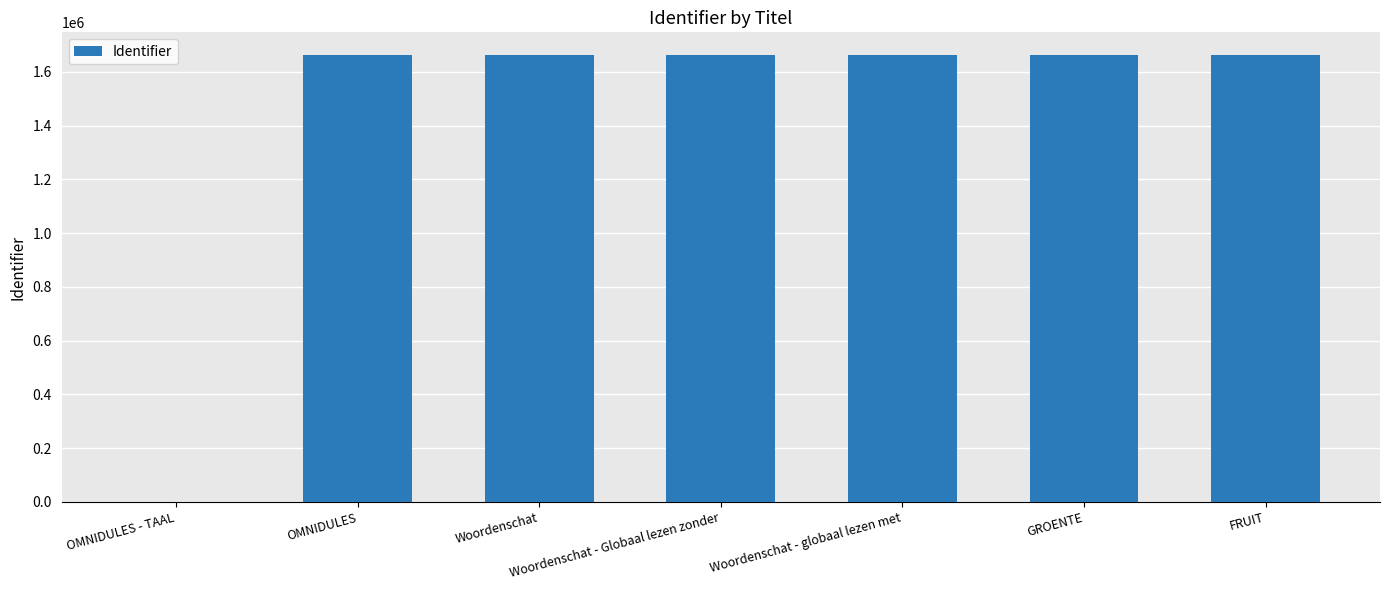

The value at Woordenschat is 1663577. True or false?

True